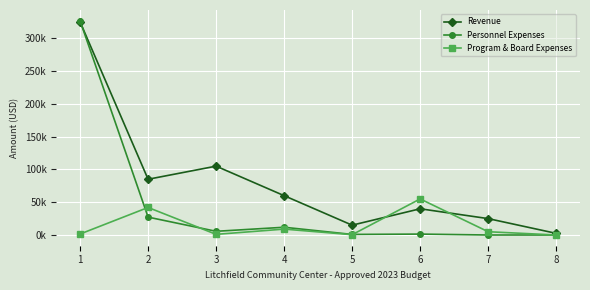

Rank the series by their average value, from lowest to highest.

Program & Board Expenses, Personnel Expenses, Revenue